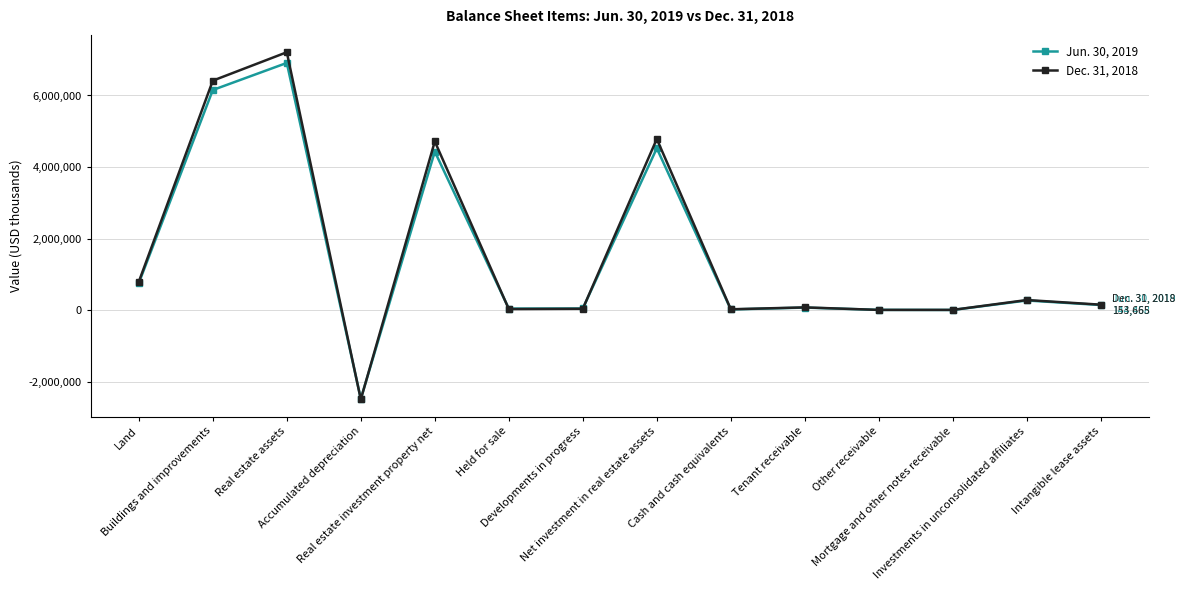

True or false: Jun. 30, 2019 has more than 2 interior local peaks.

True